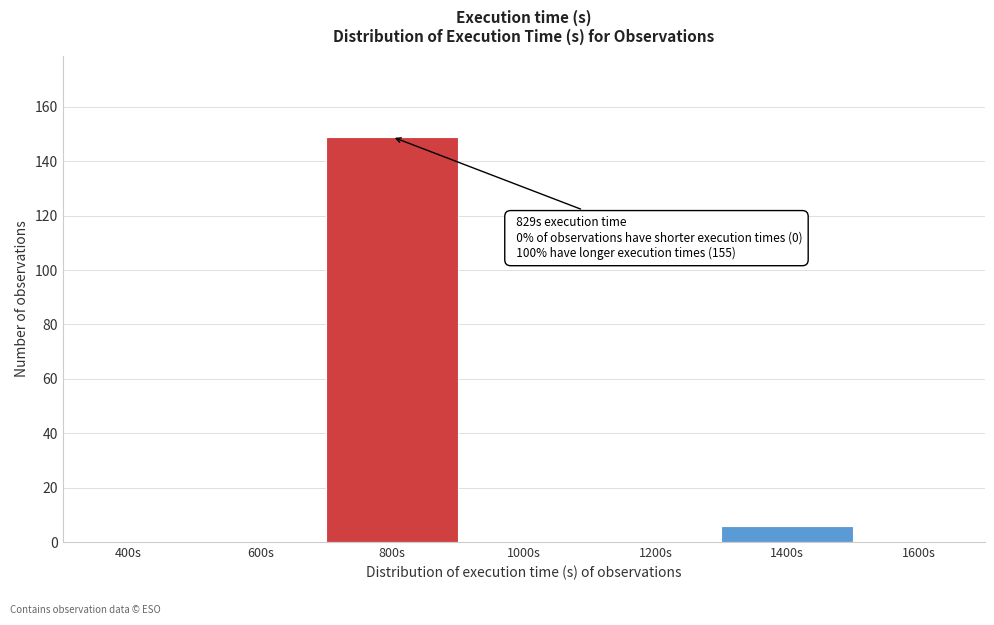

Reading right to left, what are all the values shown in this chart?

1600s=0	1400s=6	1200s=0	1000s=0	800s=149	600s=0	400s=0